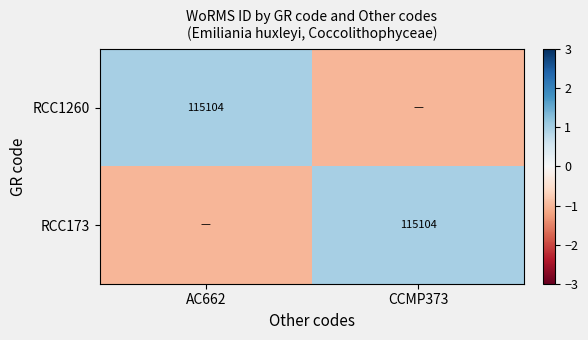

True or false: RCC173 has a value of 53191 at CCMP373.

False